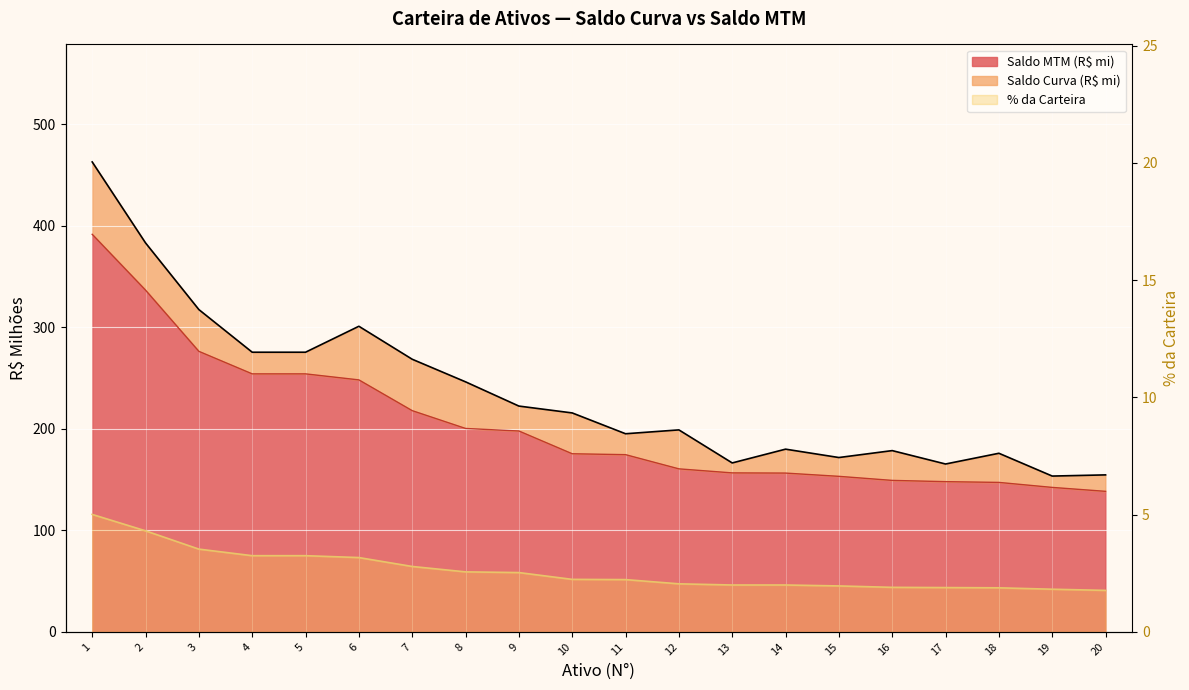

What is the greatest value displayed?

463.0